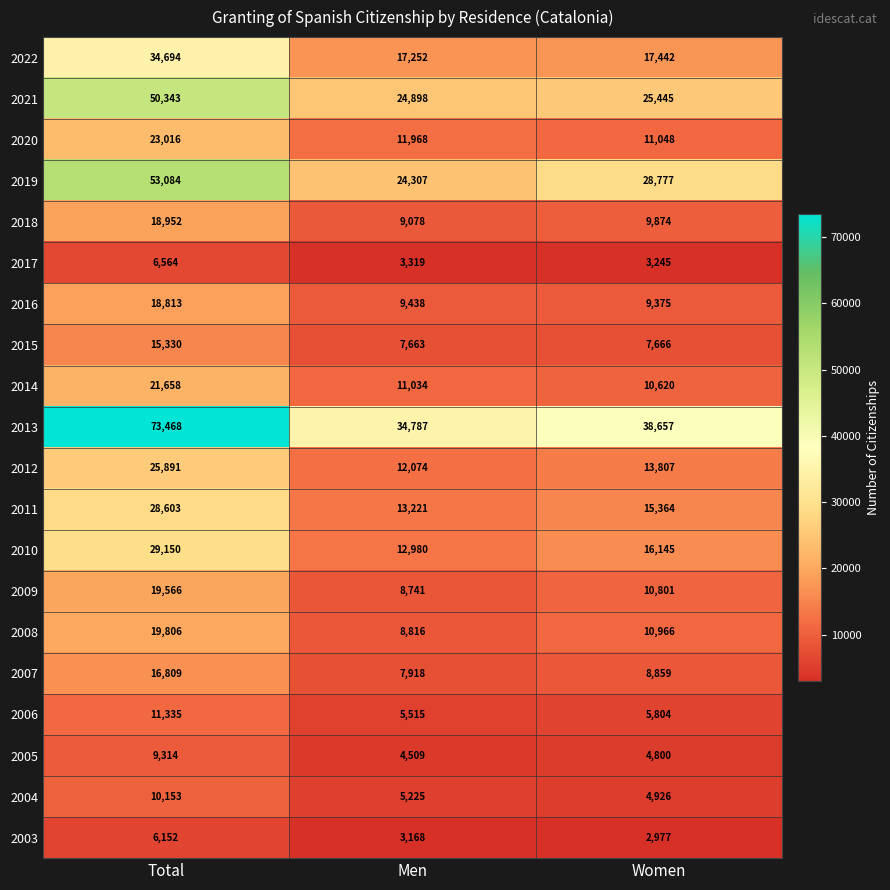

At which label is 2004 closest to 7539?

Men